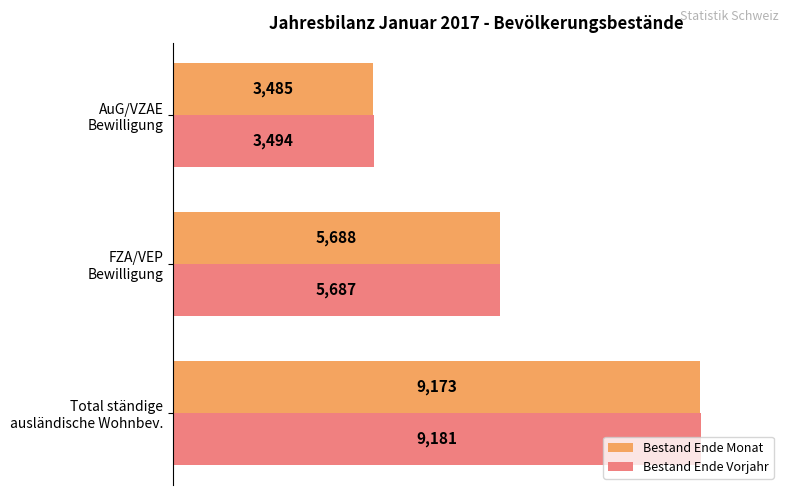

List the series in order of their peak value, lowest first.

Bestand Ende Monat, Bestand Ende Vorjahr